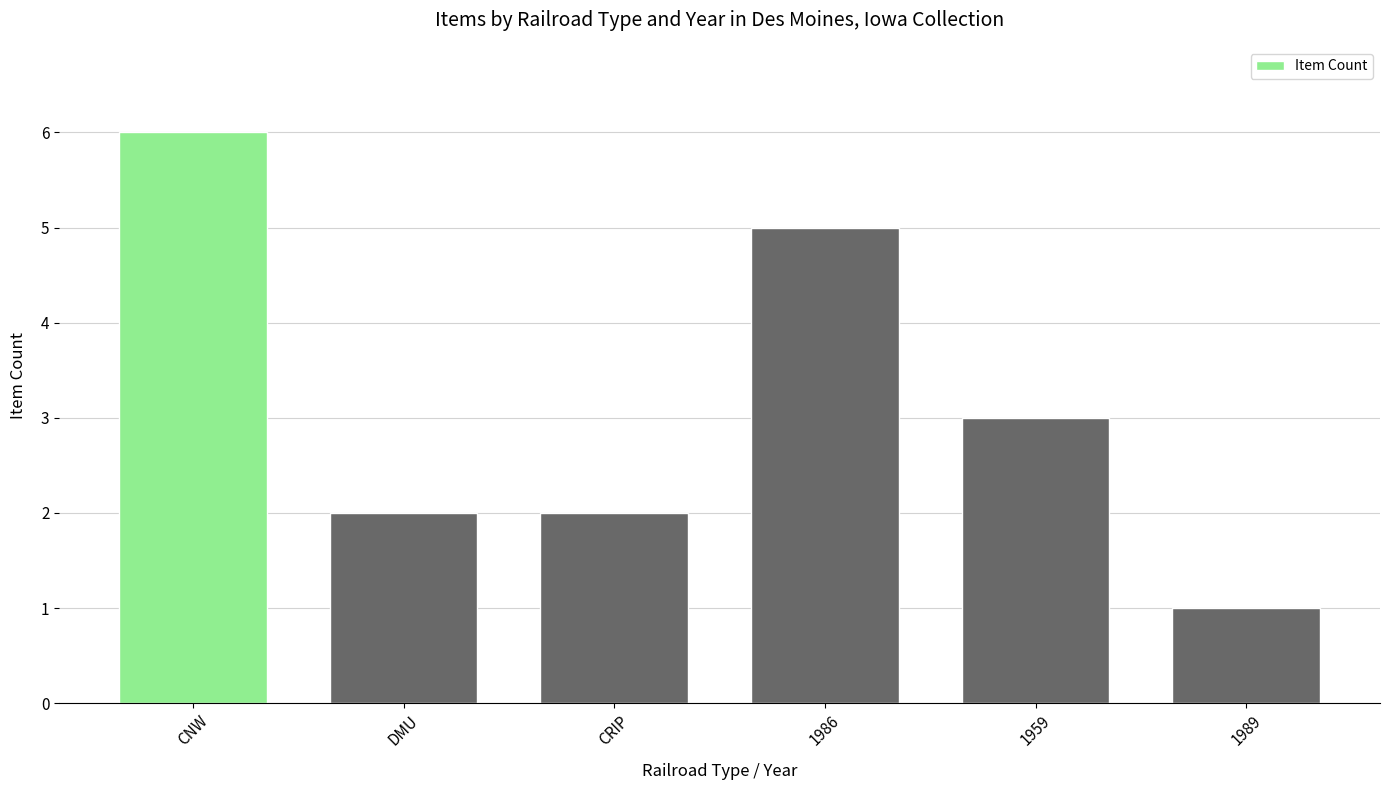

Count the number of data series in this chart.

1